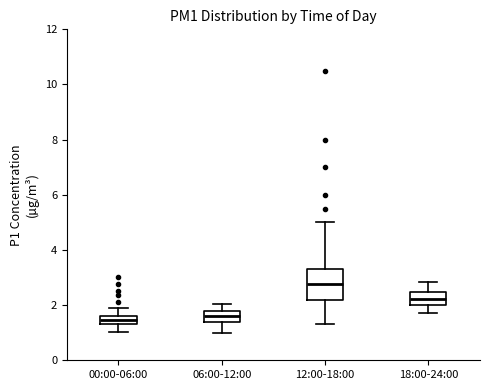

Which box's median line is the highest?

12:00-18:00